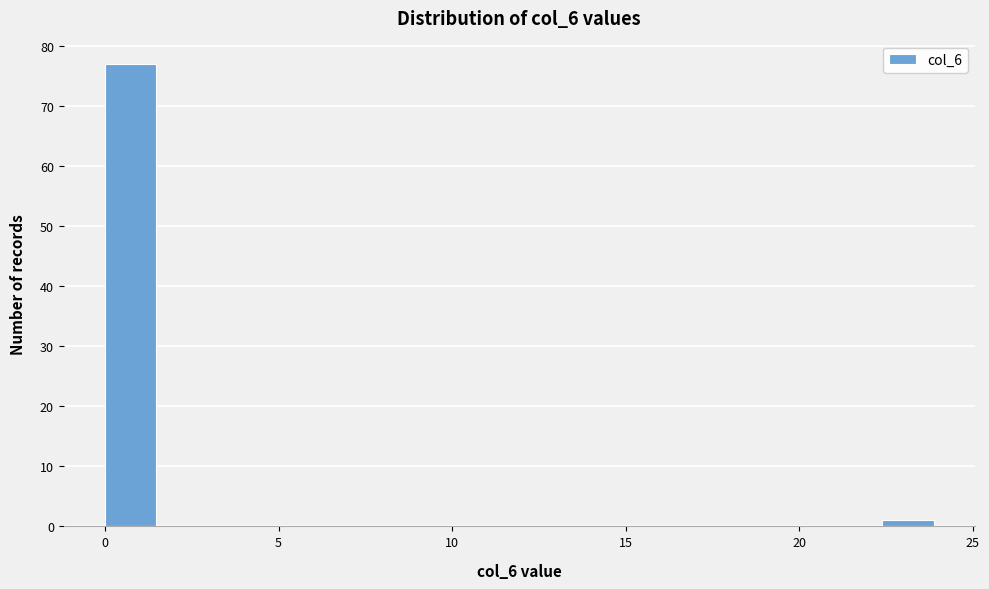

Read against the x-axis, roughly where is the centre of the tallest bar?

0.5